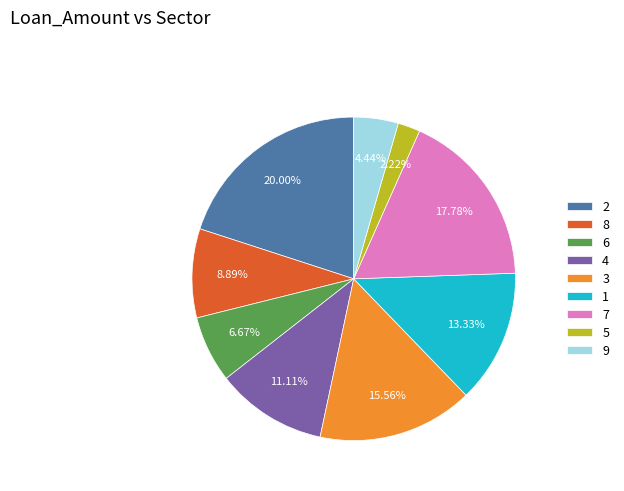

What percentage is NOT represented by 6?

93.3%